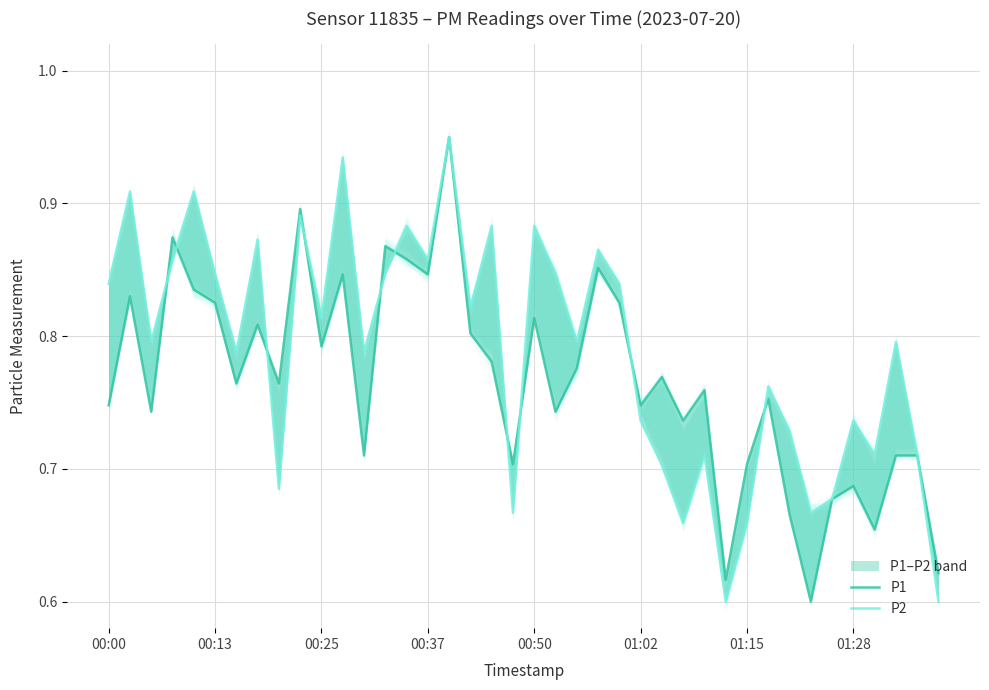

List the series in order of their overall mean, lowest first.

P1, P2